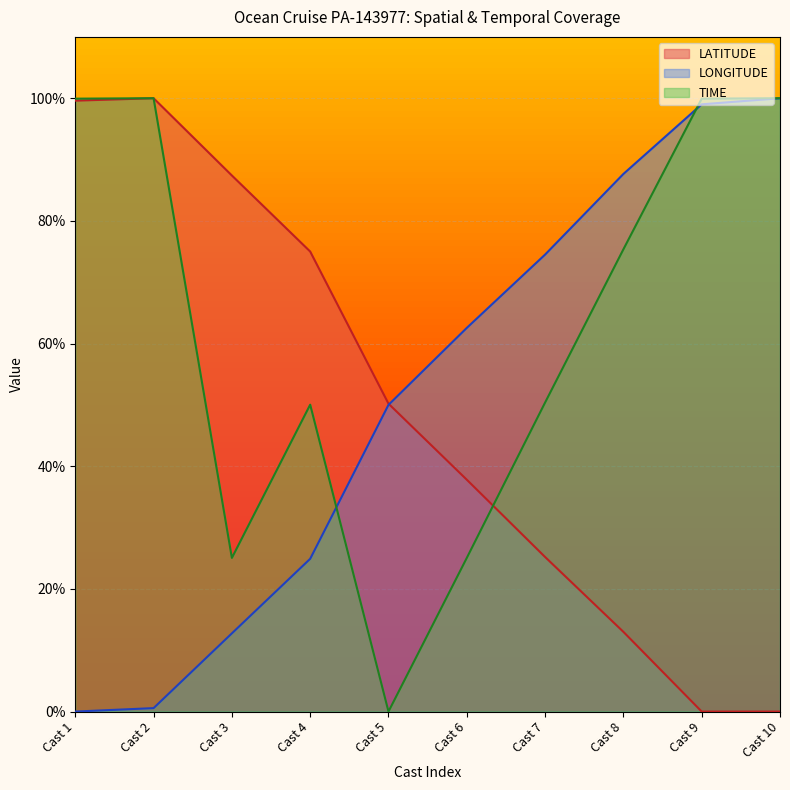

What is the difference between the LATITUDE values at Cast 4 and Cast 10?

75.0